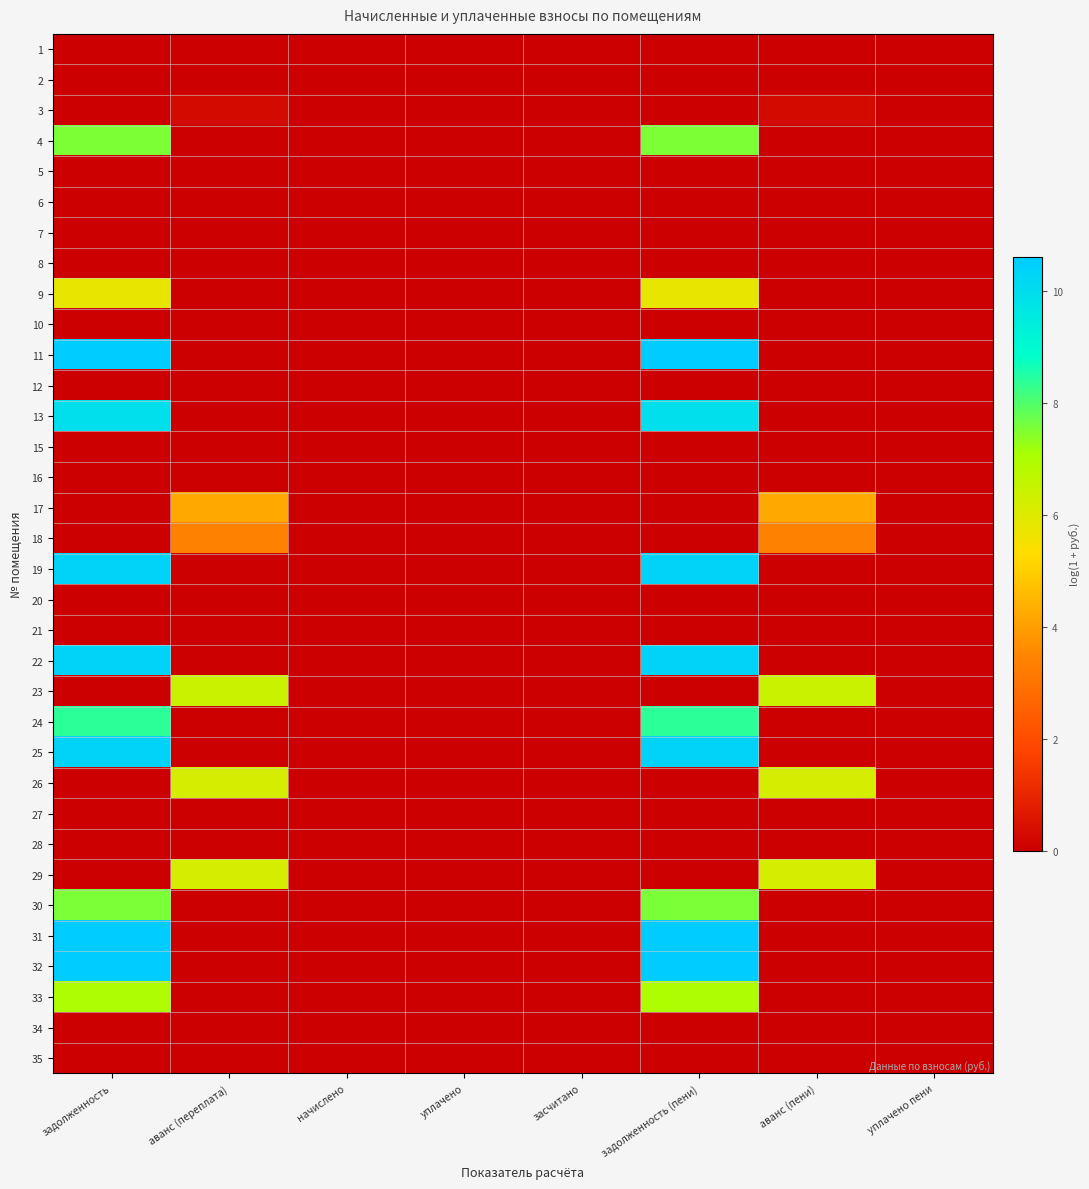

Rank the series by their maximum value, from lowest to highest.

1, 2, 5, 6, 7, 8, 10, 12, 15, 16, 20, 21, 27, 28, 34, 35, 3, 18, 17, 9, 26, 29, 23, 33, 4, 30, 24, 13, 22, 25, 19, 31, 32, 11